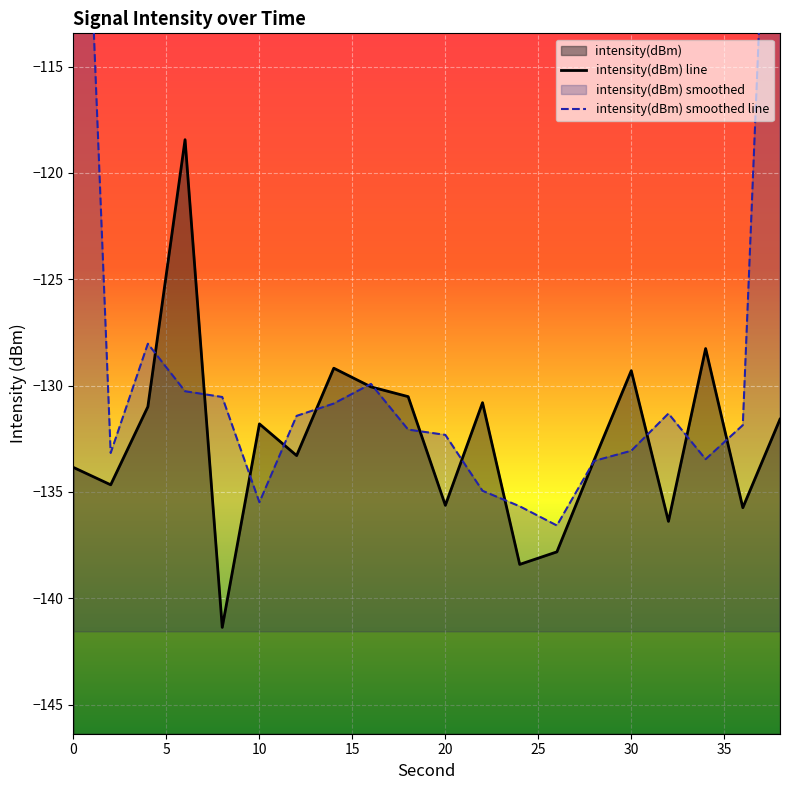

True or false: the data shows -133.8 at 0.

True